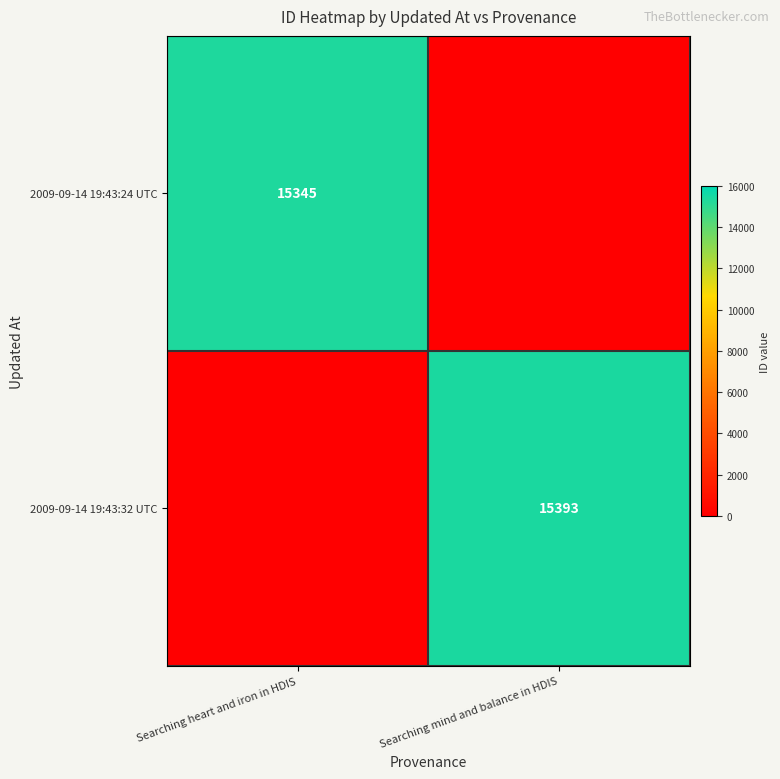

True or false: 2009-09-14 19:43:24 UTC has a value of 15345 at Searching heart and iron in HDIS.

True